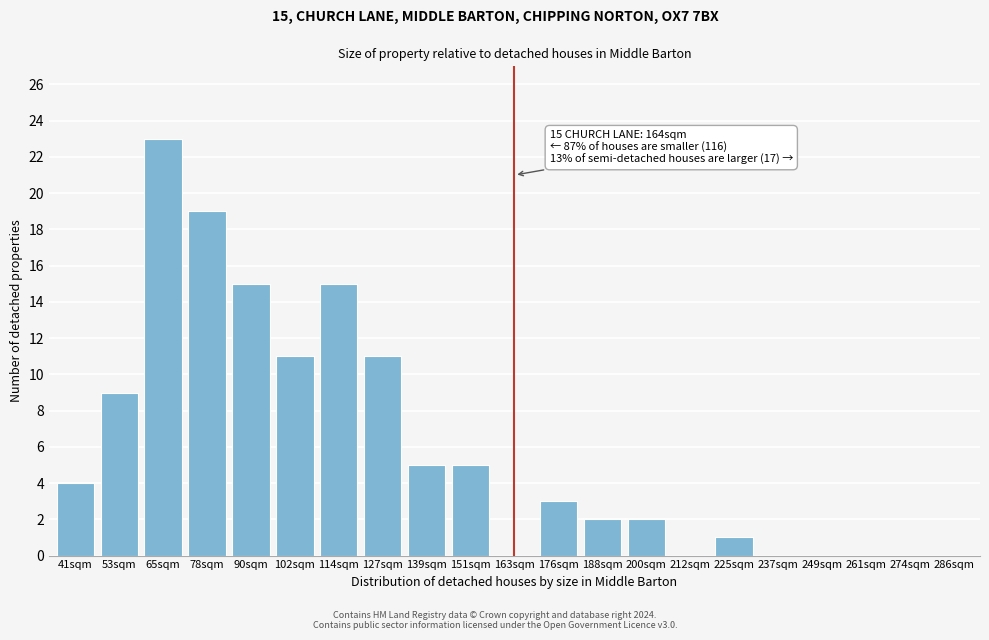

Reading left to right, what are all the values shown in this chart?

41sqm=4	53sqm=9	65sqm=23	78sqm=19	90sqm=15	102sqm=11	114sqm=15	127sqm=11	139sqm=5	151sqm=5	163sqm=0	176sqm=3	188sqm=2	200sqm=2	212sqm=0	225sqm=1	237sqm=0	249sqm=0	261sqm=0	274sqm=0	286sqm=0